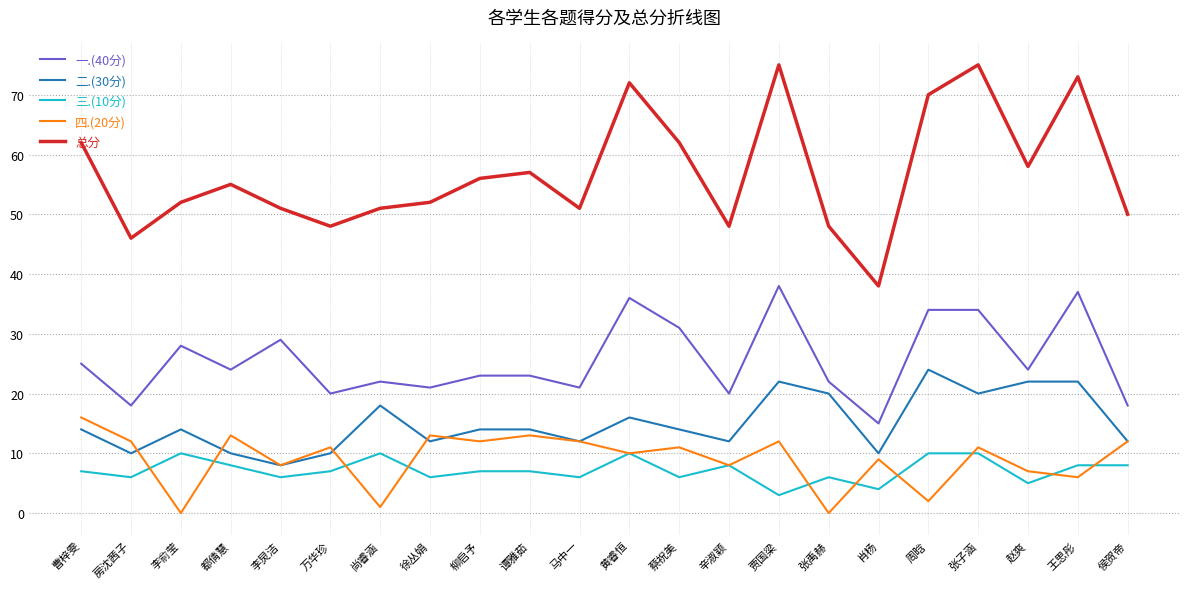

Between 黄睿恒 and 赵爽, which series saw the biggest shift?

总分